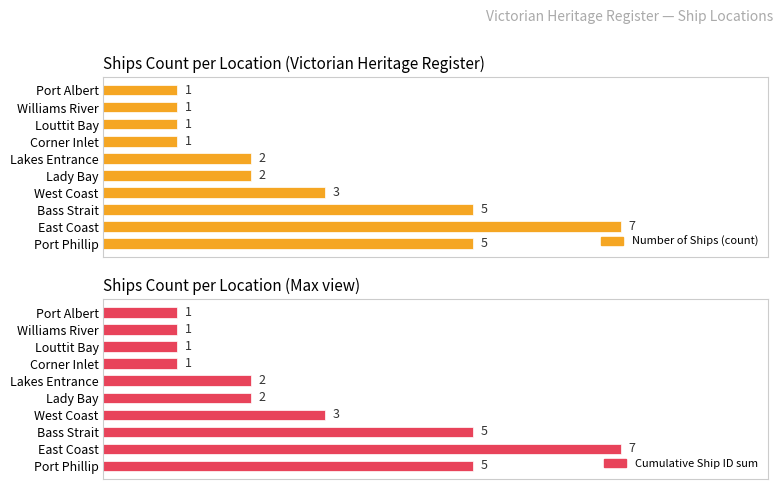

Are the bars grouped side by side (vs. stacked)?

Yes